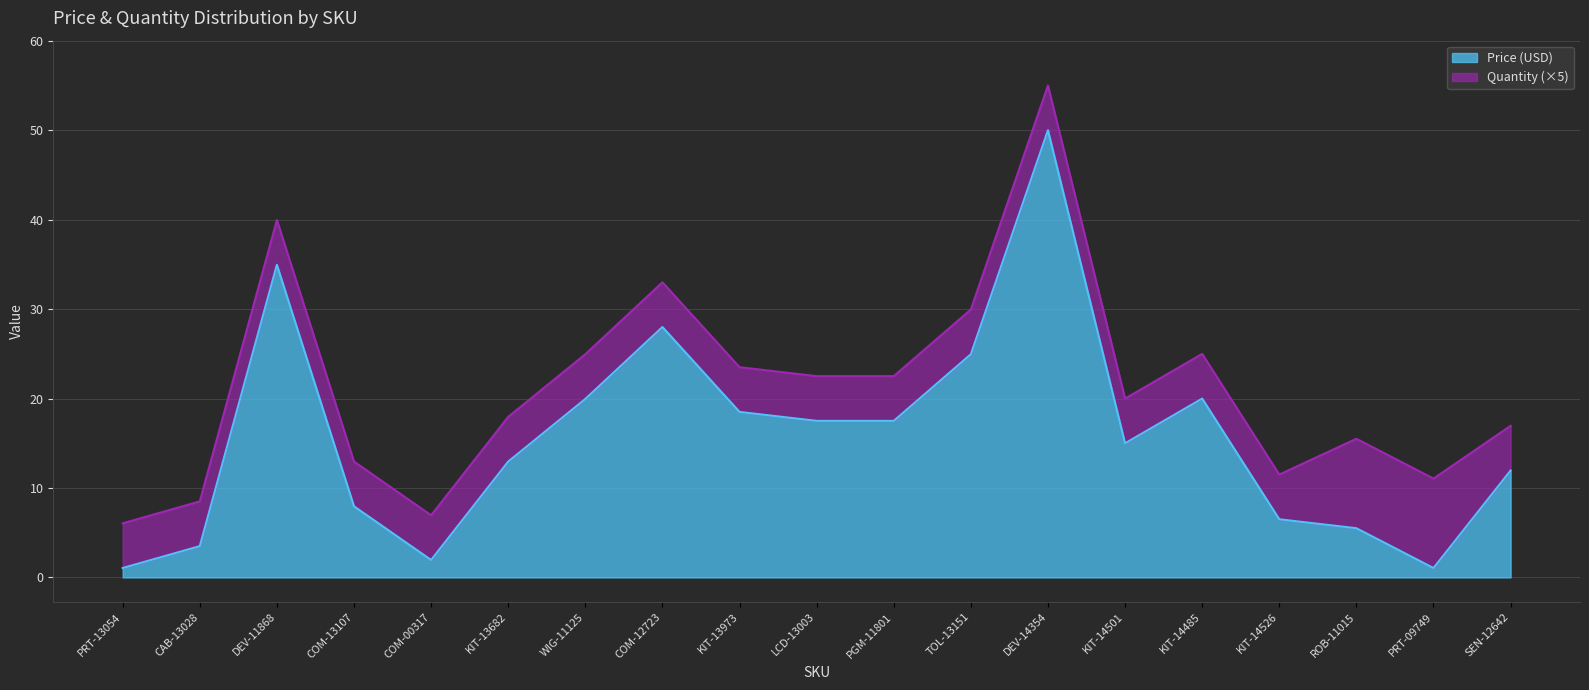

How many interior local peaks (higher than both neighbors) does the data have?

4